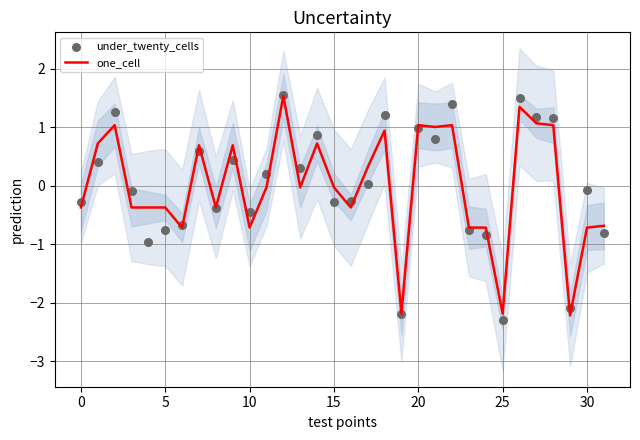

Which series has the widest spread of Y values?

under_twenty_cells